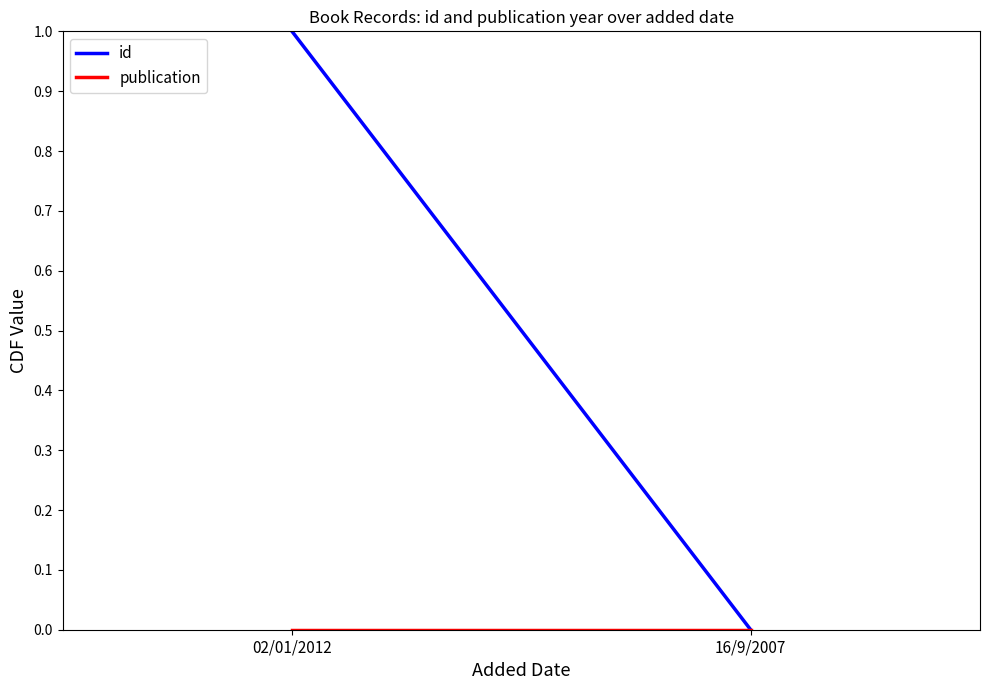

True or false: publication has a value of 0 at 16/9/2007.

True